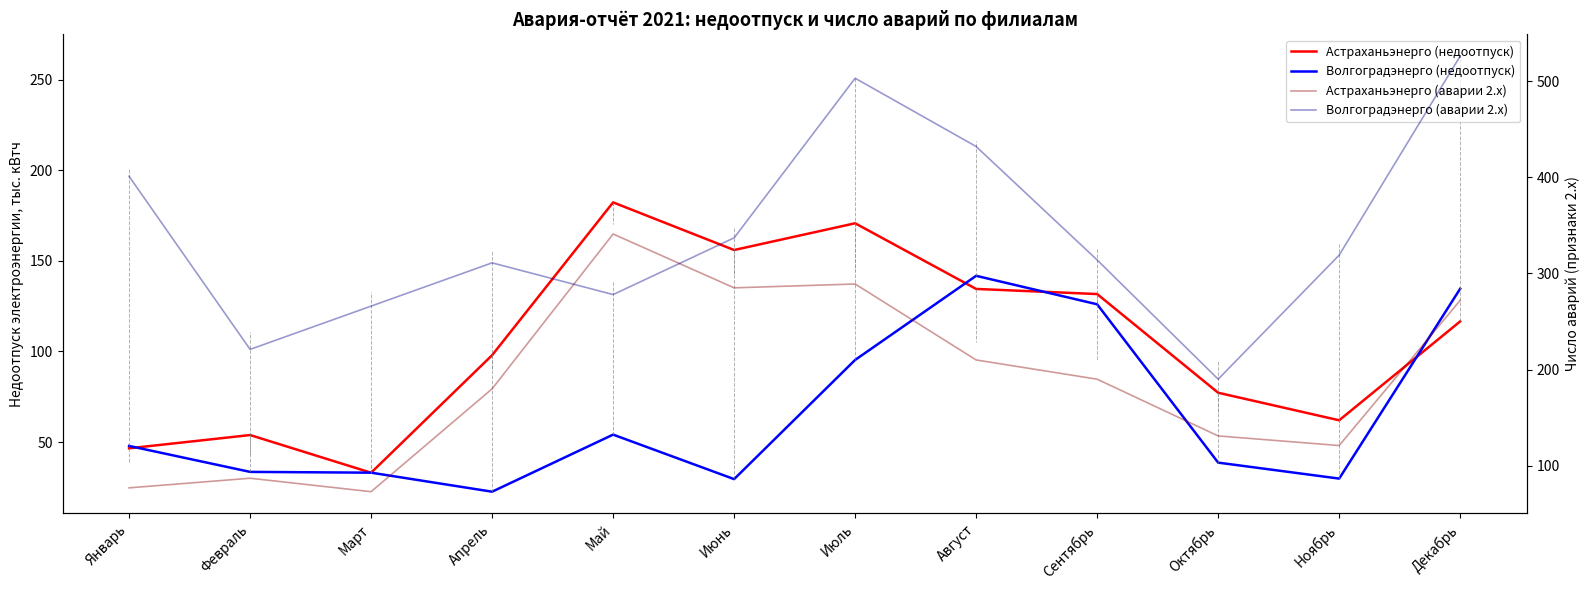

Where is the first local minimum for Волгоградэнерго (недоотпуск)?

Апрель